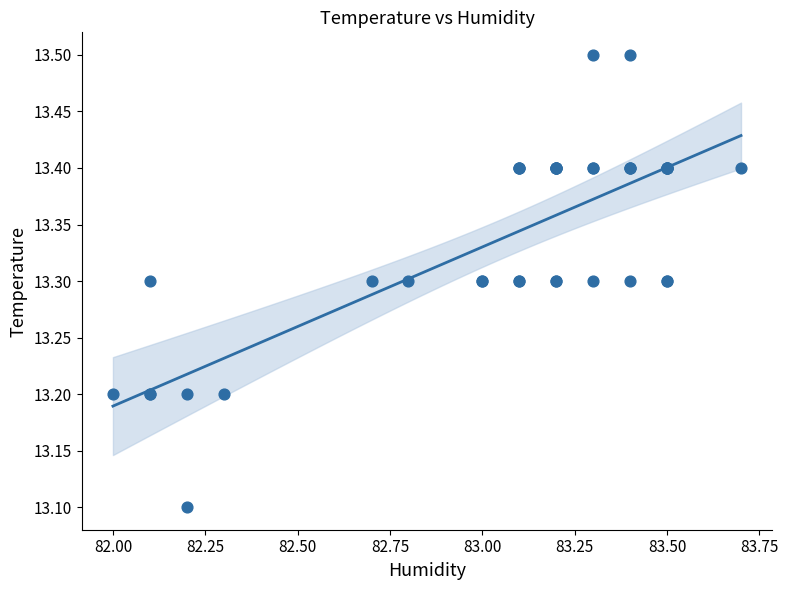

What Y value in the scatter plot is closest to 13?

13.1